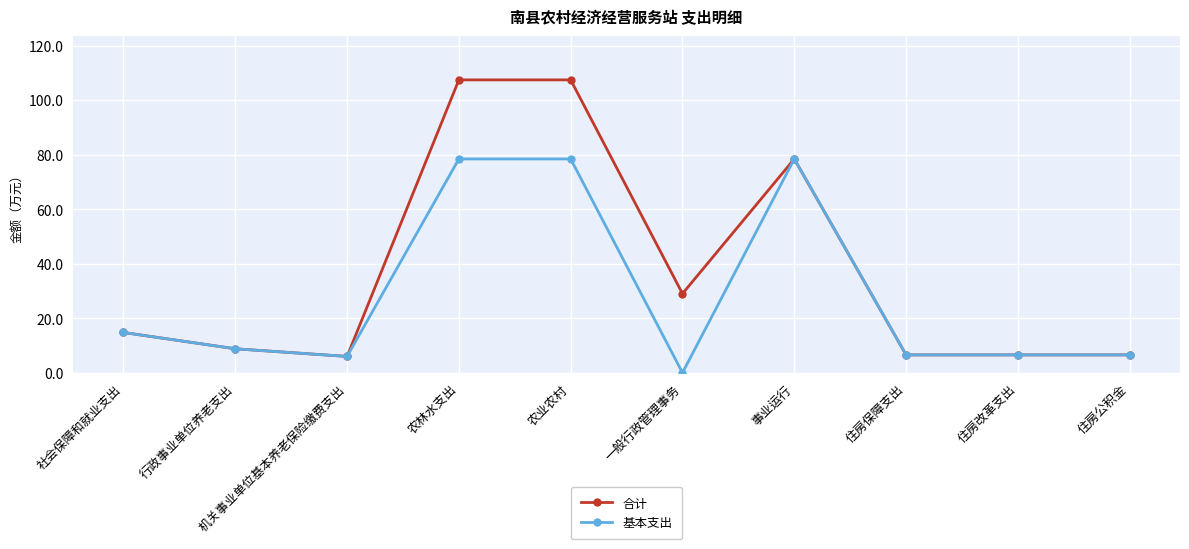

At which category does 基本支出 reach its first local valley?

机关事业单位基本养老保险缴费支出